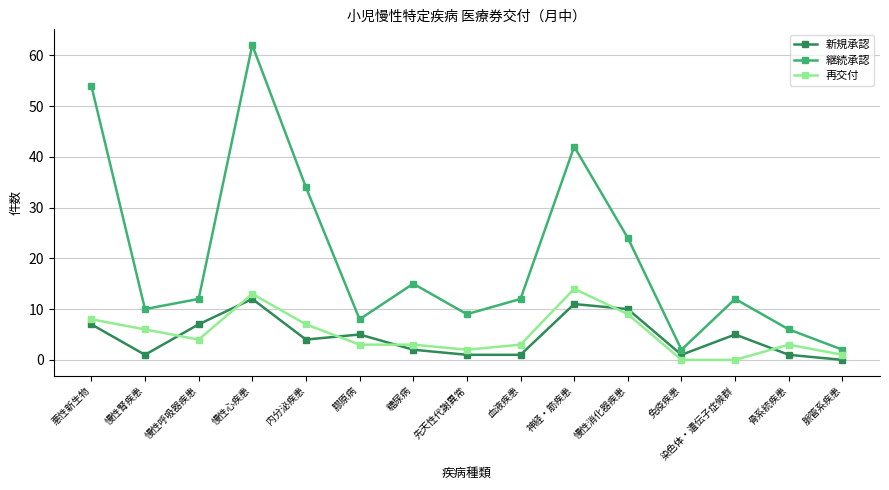

Is it true that 新規承認 equals 2 at 染色体・遺伝子症候群?

False